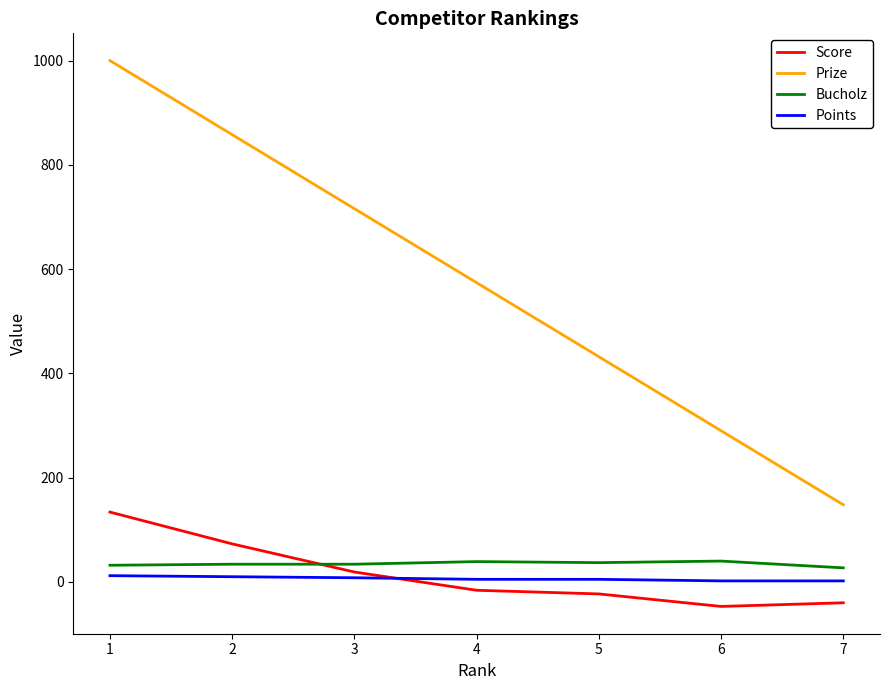

Is the value of Prize at 2 greater than the value of Bucholz at 4?

Yes